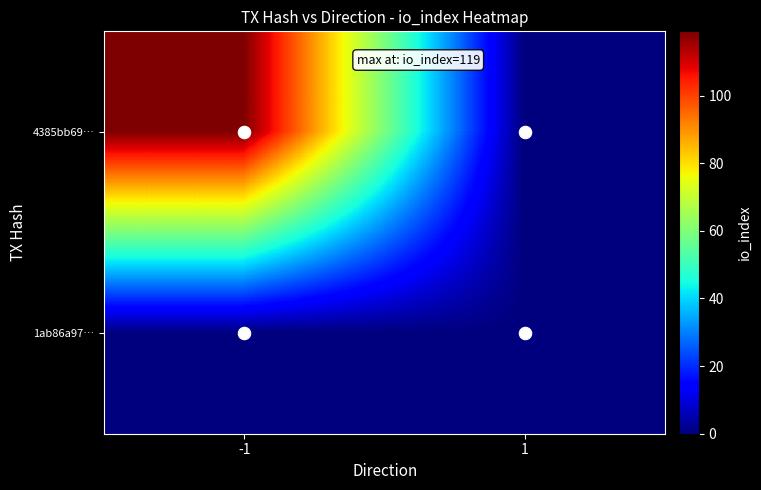

At how many categories does at least one series exceed 78?

1